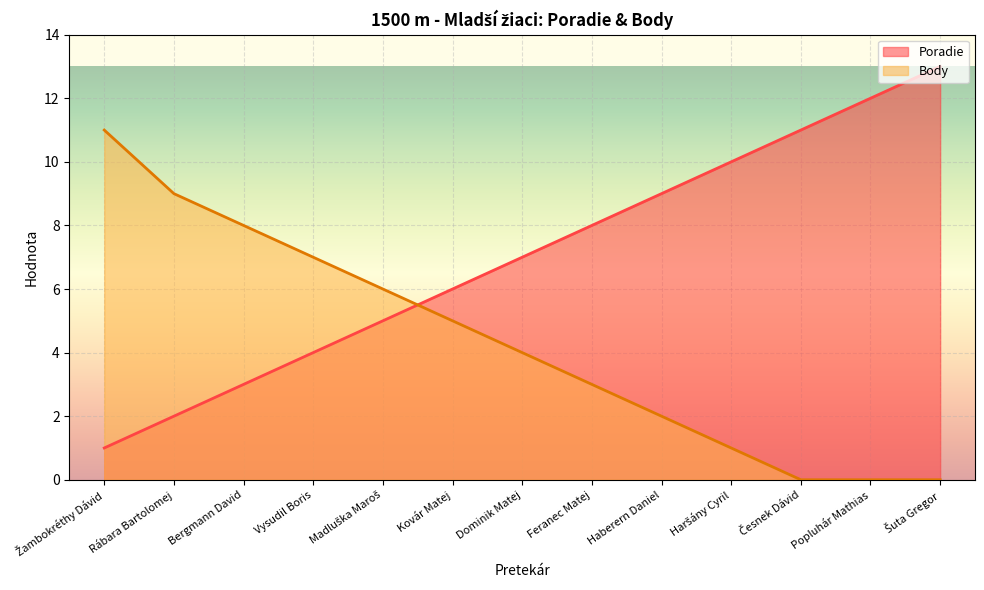

Rank the categories by Body value from lowest to highest.

Česnek Dávid, Popluhár Mathias, Šuta Gregor, Haršány Cyril, Haberern Daniel, Feranec Matej, Dominik Matej, Kovár Matej, Madluška Maroš, Vysudil Boris, Bergmann David, Rábara Bartolomej, Žambokréthy Dávid